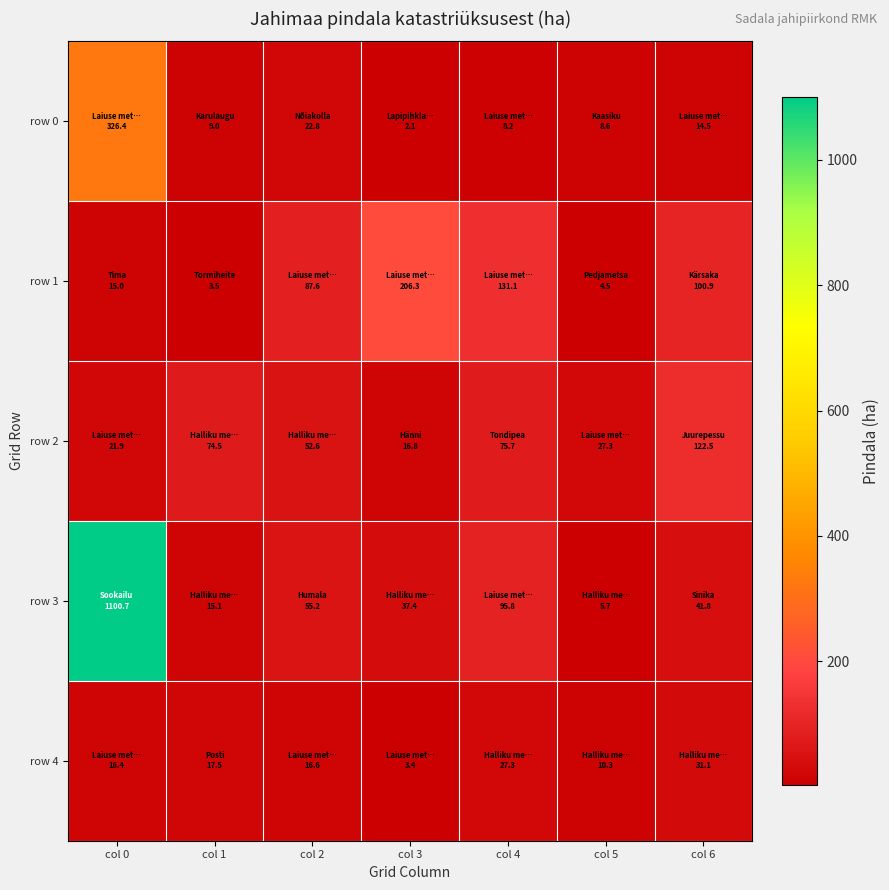

Reading left to right, transcribe all the data shown in this chart.

row 0: col 0=326.4	col 1=9.0	col 2=22.8	col 3=2.1	col 4=8.2	col 5=8.6	col 6=14.5
row 1: col 0=15.0	col 1=3.5	col 2=87.6	col 3=206.3	col 4=131.1	col 5=4.5	col 6=100.9
row 2: col 0=21.9	col 1=74.5	col 2=52.6	col 3=16.8	col 4=75.7	col 5=27.3	col 6=122.5
row 3: col 0=1100.7	col 1=15.1	col 2=55.2	col 3=37.4	col 4=95.8	col 5=5.7	col 6=41.8
row 4: col 0=16.4	col 1=17.5	col 2=16.6	col 3=3.4	col 4=27.3	col 5=10.3	col 6=31.1